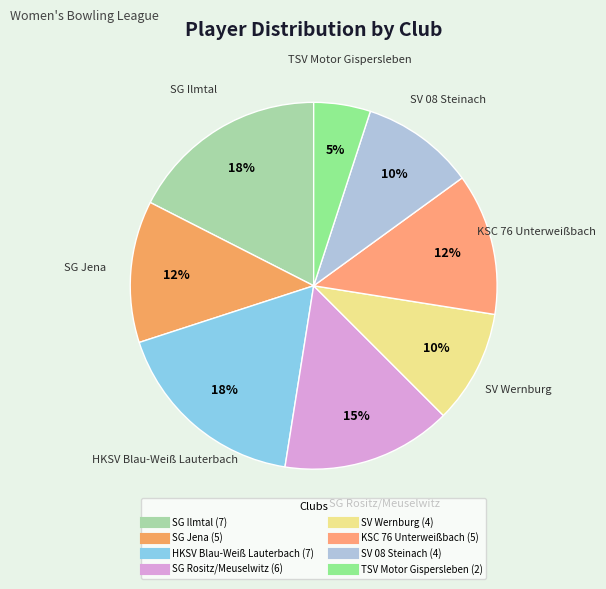

What is the ratio of the value at KSC 76 Unterweißbach to the value at SG Jena?

1.0